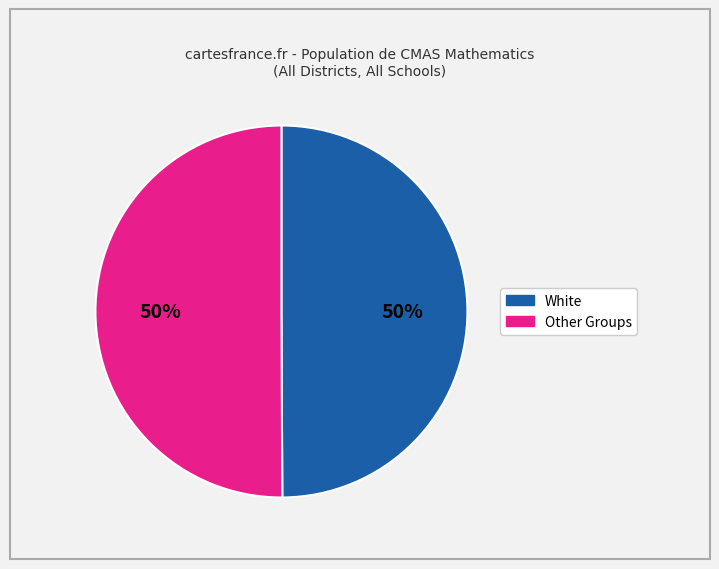

To the nearest percent, what is the average slice percentage?

50%